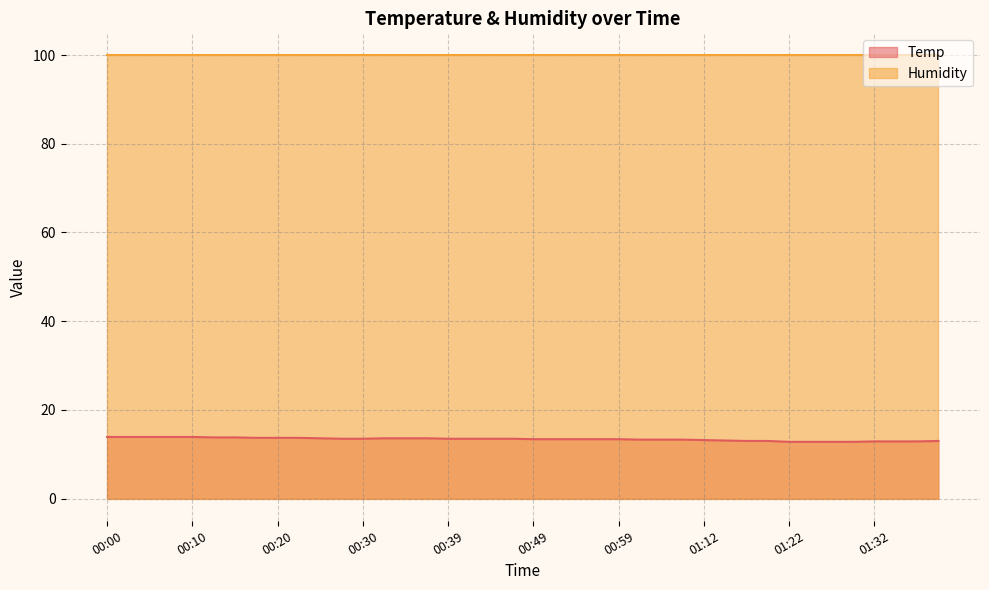

The chart shows a value of 13.5 at 00:47. True or false?

True